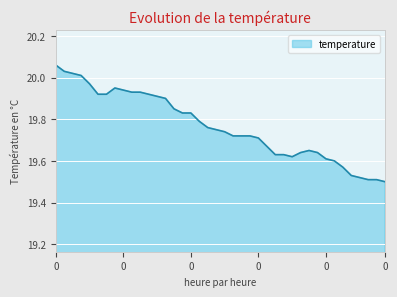

What is the difference between the maximum and minimum values?

0.6